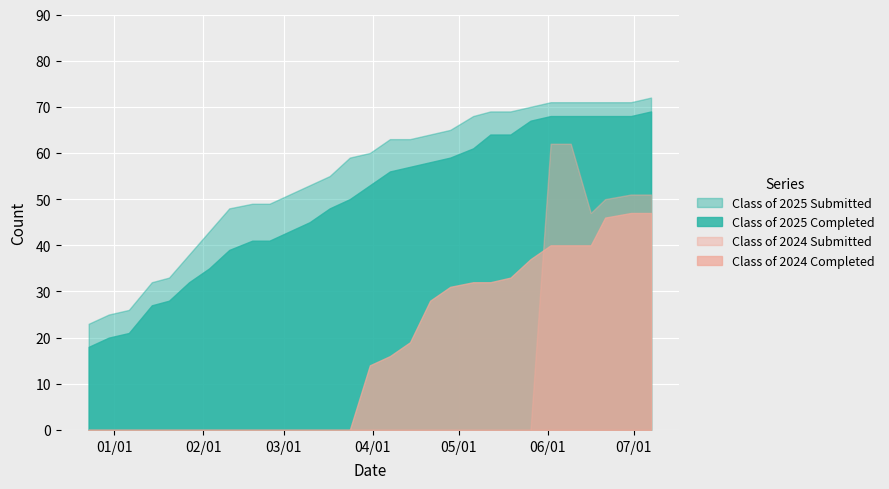

True or false: Class of 2025 Completed and Class of 2024 Submitted cross at least once.

False